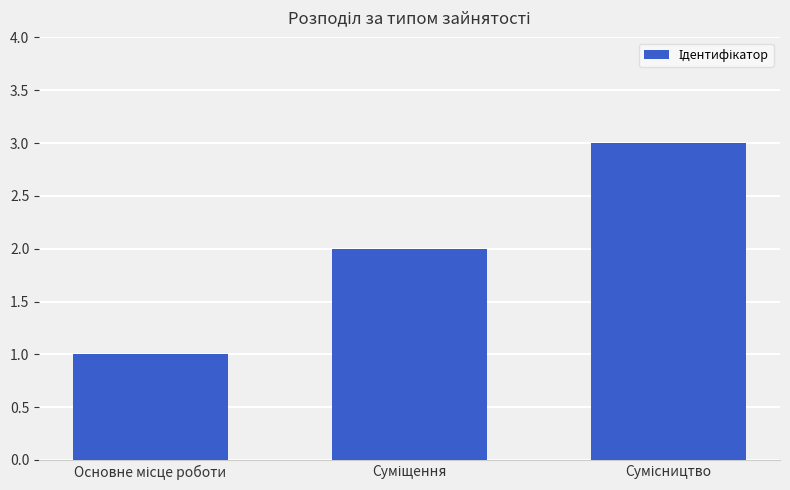

What is the greatest value displayed?

3